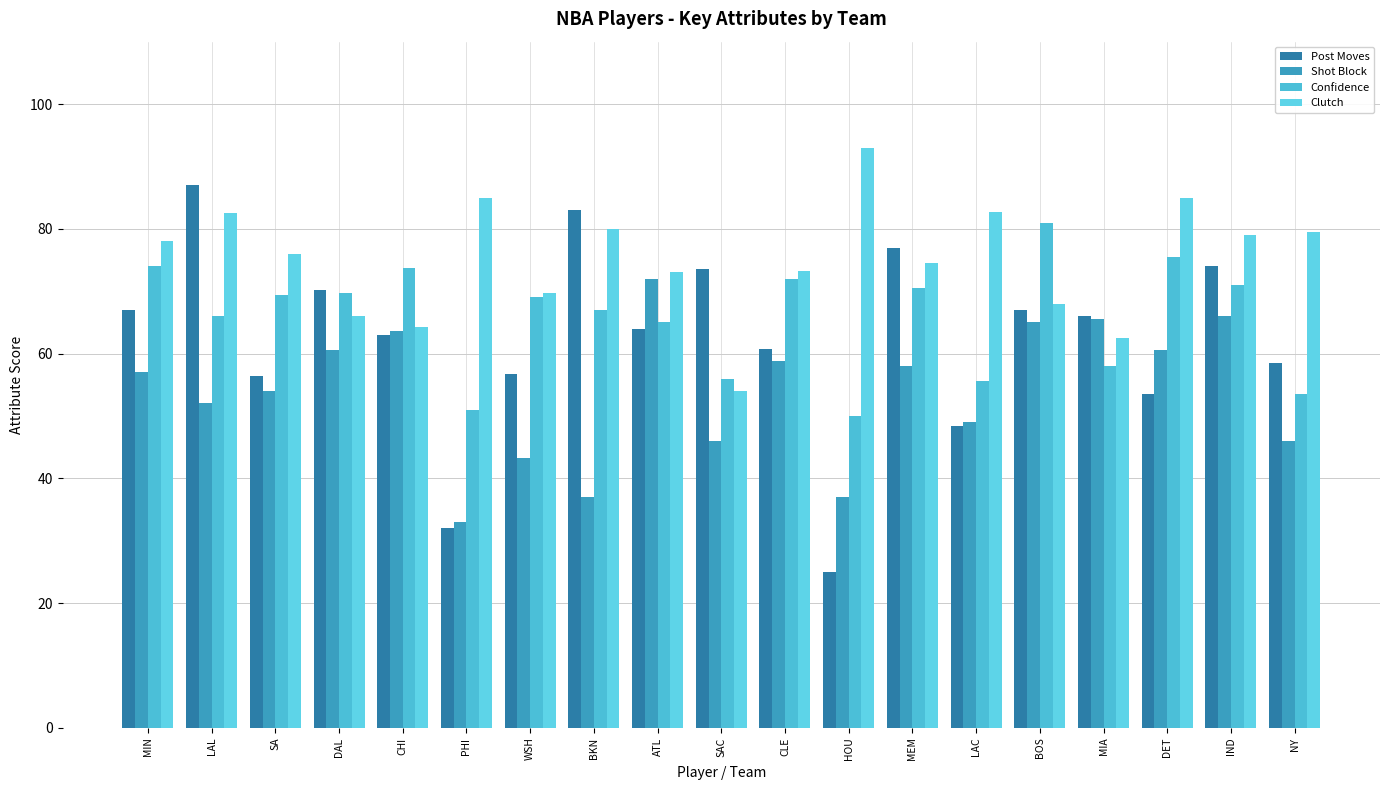

Reading left to right, what are all the values shown in this chart?

Post Moves: MIN=67.0	LAL=87.0	SA=56.3	DAL=70.2	CHI=63.0	PHI=32.0	WSH=56.8	BKN=83.0	ATL=64.0	SAC=73.5	CLE=60.8	HOU=25.0	MEM=77.0	LAC=48.3	BOS=67.0	MIA=66.0	DET=53.5	IND=74.0	NY=58.5
Shot Block: MIN=57.0	LAL=52.0	SA=54.0	DAL=60.5	CHI=63.7	PHI=33.0	WSH=43.2	BKN=37.0	ATL=72.0	SAC=46.0	CLE=58.8	HOU=37.0	MEM=58.0	LAC=49.0	BOS=65.0	MIA=65.5	DET=60.5	IND=66.0	NY=46.0
Confidence: MIN=74.0	LAL=66.0	SA=69.3	DAL=69.8	CHI=73.7	PHI=51.0	WSH=69.0	BKN=67.0	ATL=65.0	SAC=56.0	CLE=72.0	HOU=50.0	MEM=70.5	LAC=55.7	BOS=81.0	MIA=58.0	DET=75.5	IND=71.0	NY=53.5
Clutch: MIN=78.0	LAL=82.5	SA=76.0	DAL=66.0	CHI=64.3	PHI=85.0	WSH=69.8	BKN=80.0	ATL=73.0	SAC=54.0	CLE=73.2	HOU=93.0	MEM=74.5	LAC=82.7	BOS=68.0	MIA=62.5	DET=85.0	IND=79.0	NY=79.5